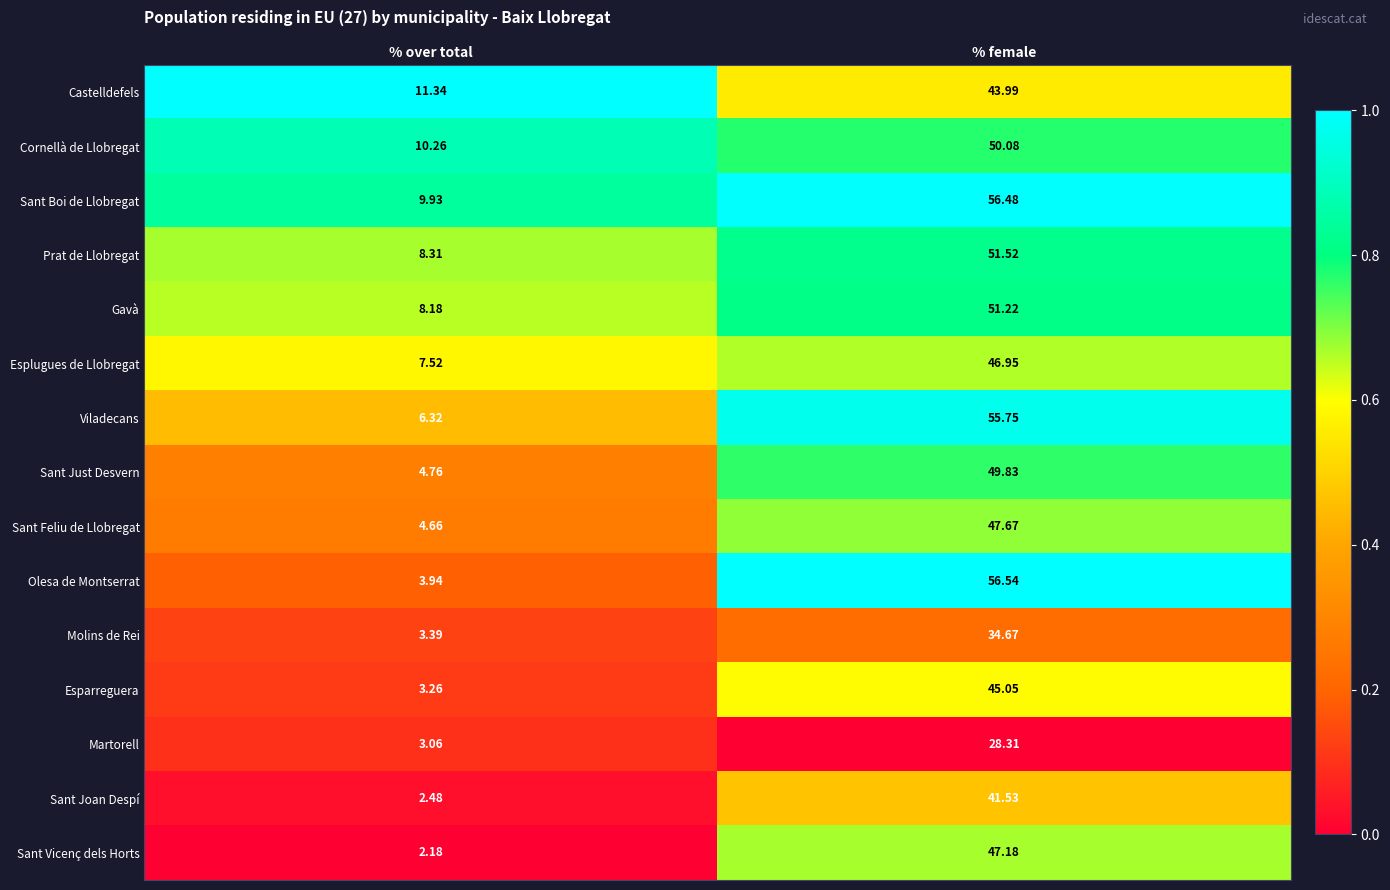

At which category is the sum across all series the highest?

% female